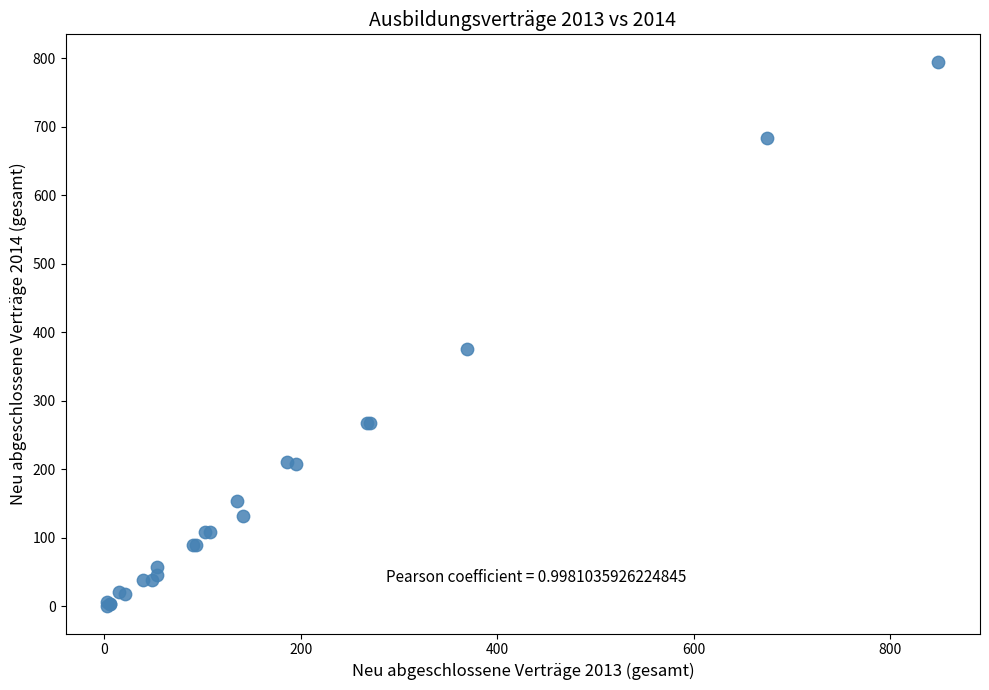

What Y value in the scatter plot is closest to 397?

375